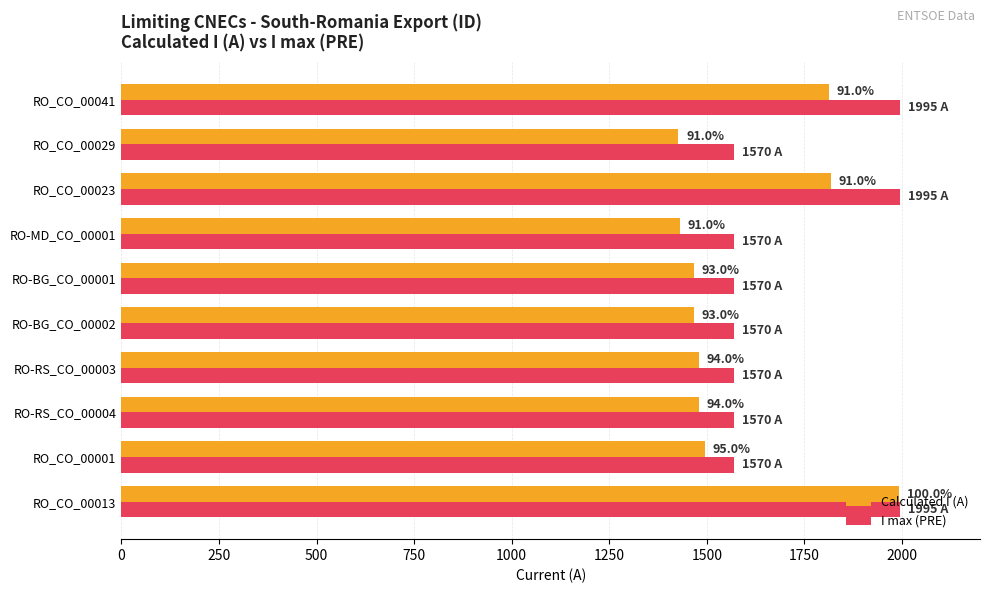

What are all the series names shown in the legend?

Calculated I (A), I max (PRE)